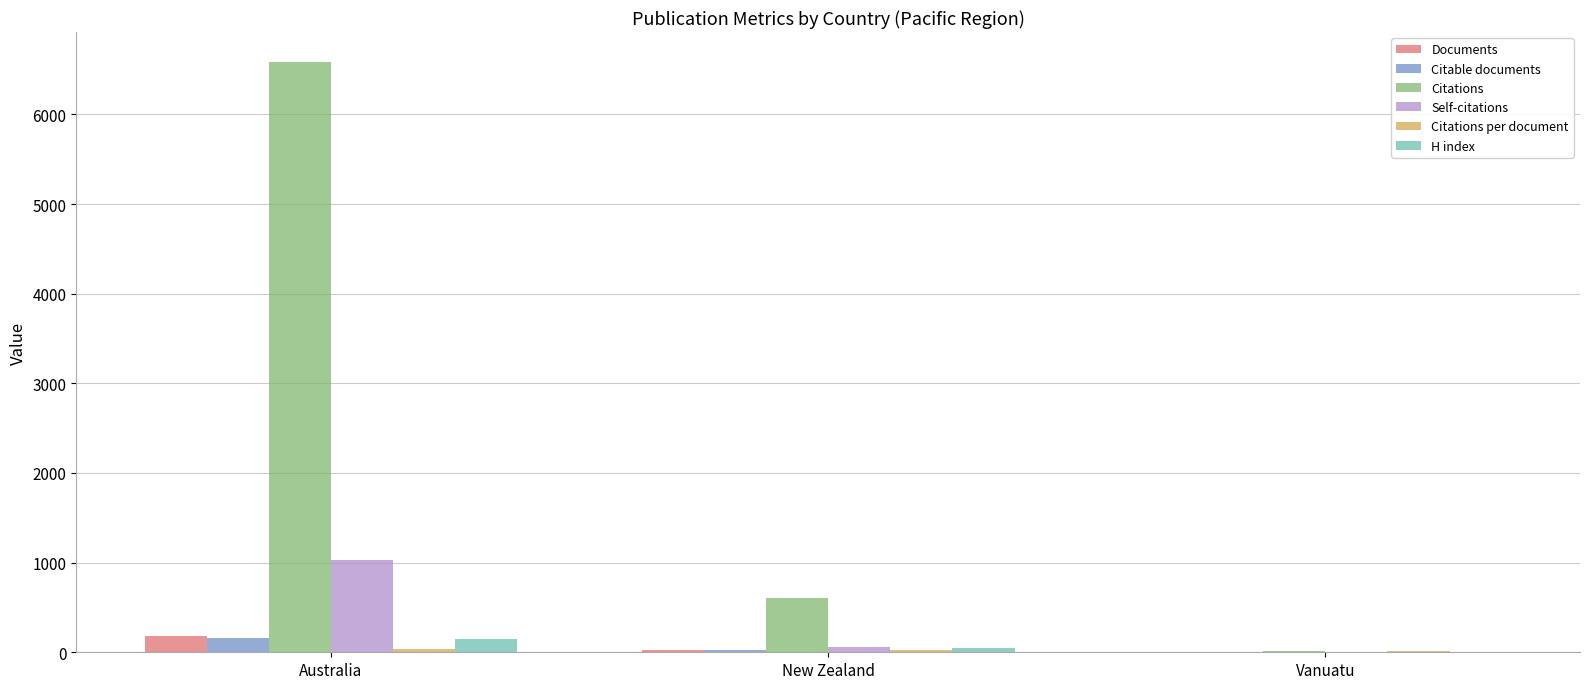

Which series has the largest total across all categories?

Citations